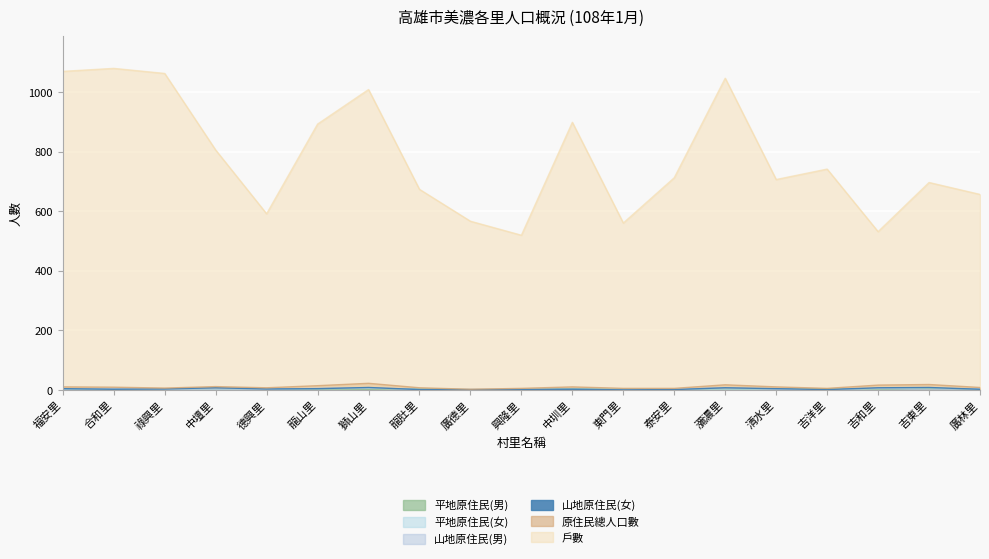

What is the average value of the 原住民總人口數 series?

10